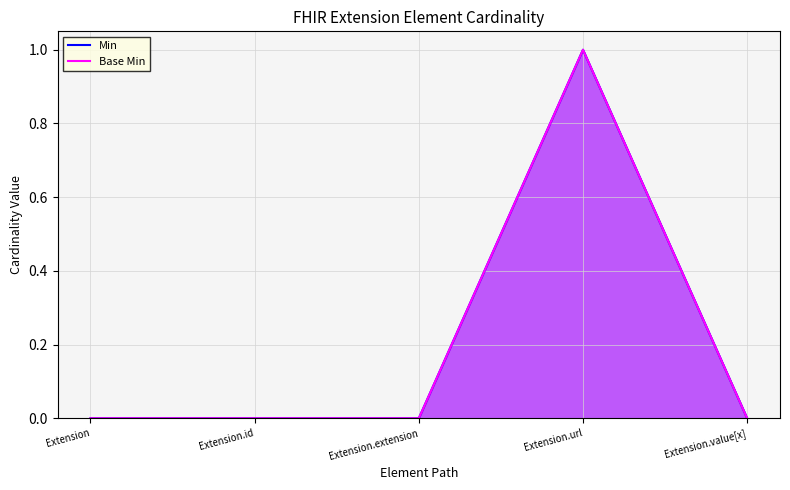

True or false: Min and Base Min intersect in this chart.

False